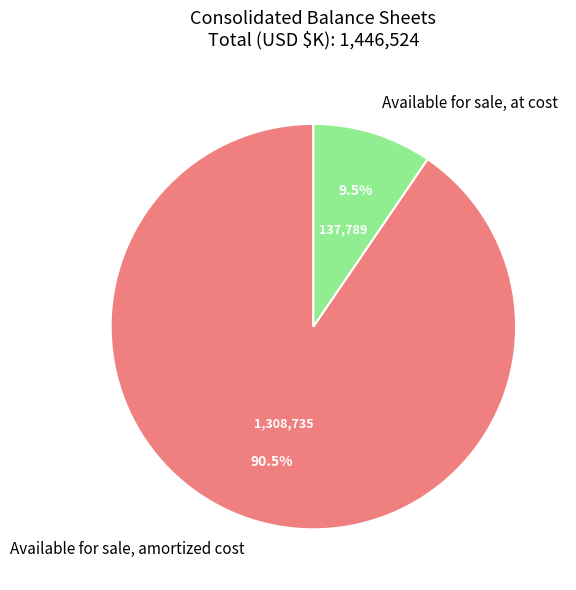

How many slices are in this pie chart?

2